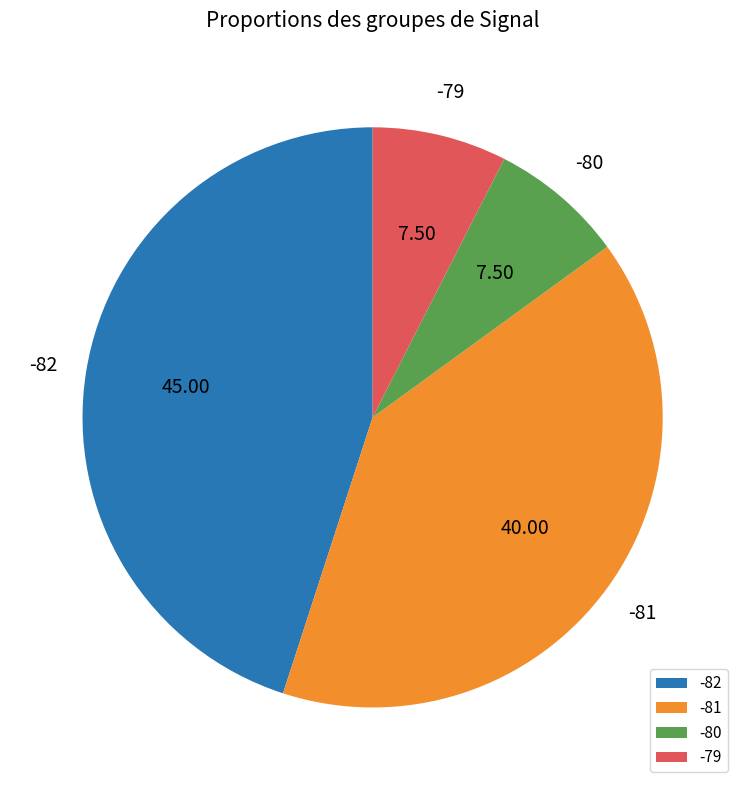

Is there any slice that represents more than half of the pie?

No